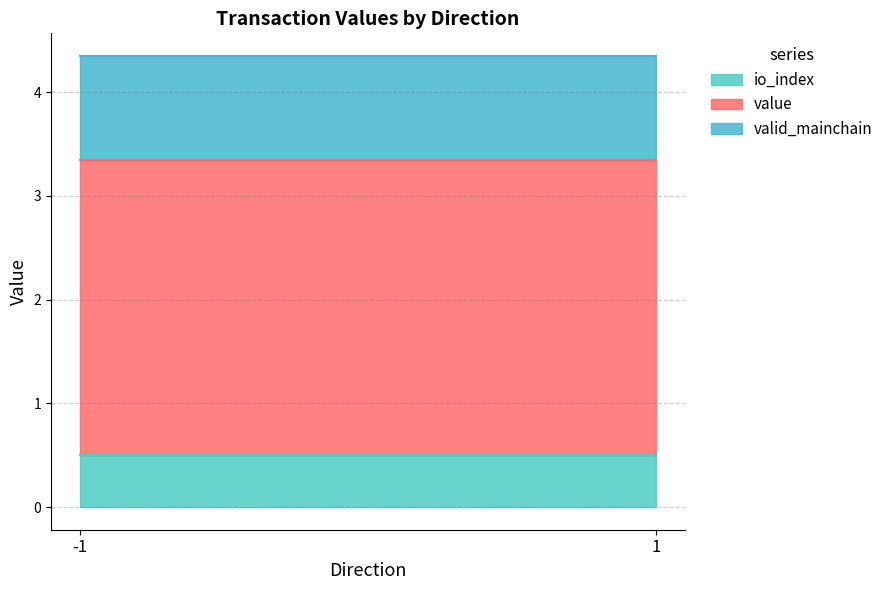

What is the average value of the valid_mainchain series?

1.0